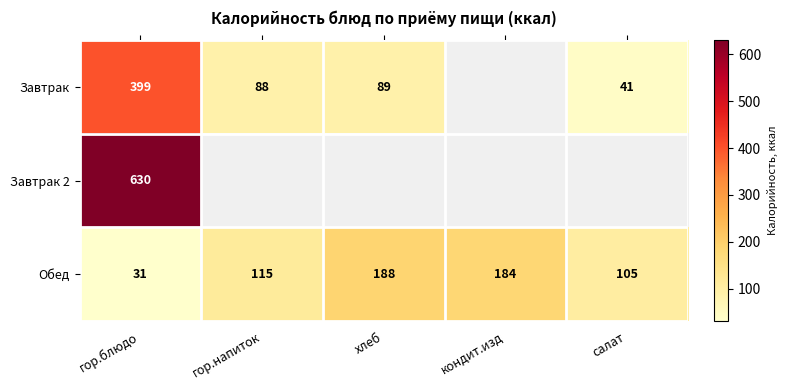

Where is Обед nearest to the value 109?

салат